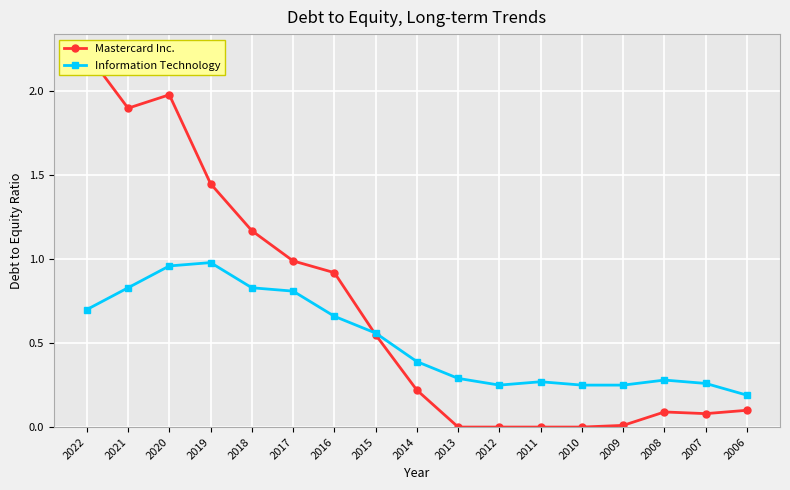

At which category does Information Technology reach its first local valley?

2012